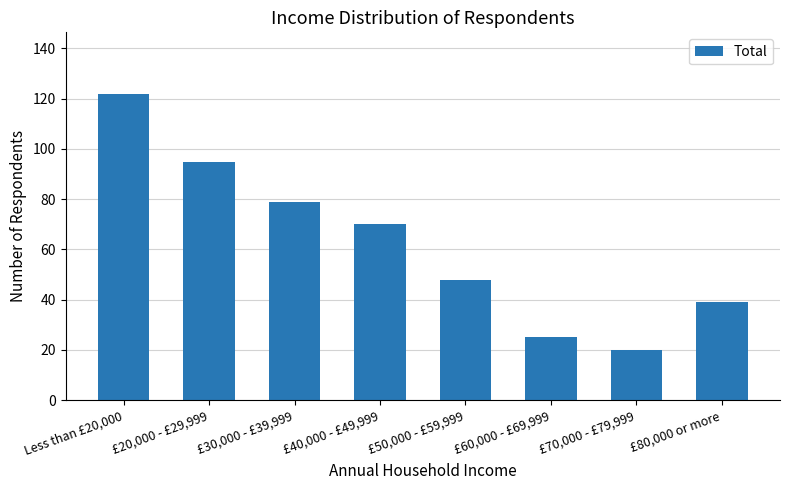

Between £40,000 - £49,999 and £80,000 or more, which is larger?

£40,000 - £49,999